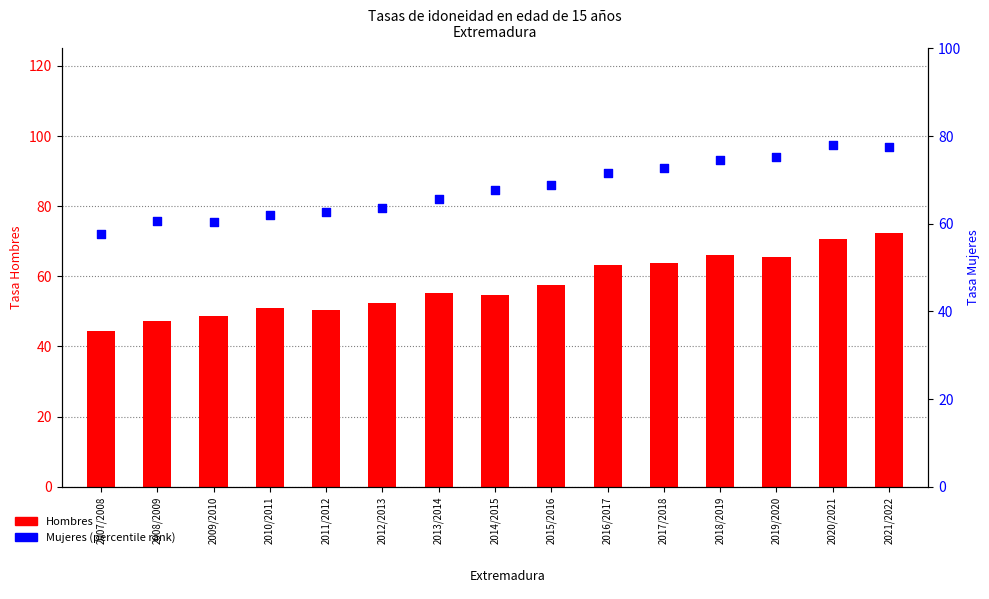

Which series has the largest Y range (max minus min)?

Hombres (count)